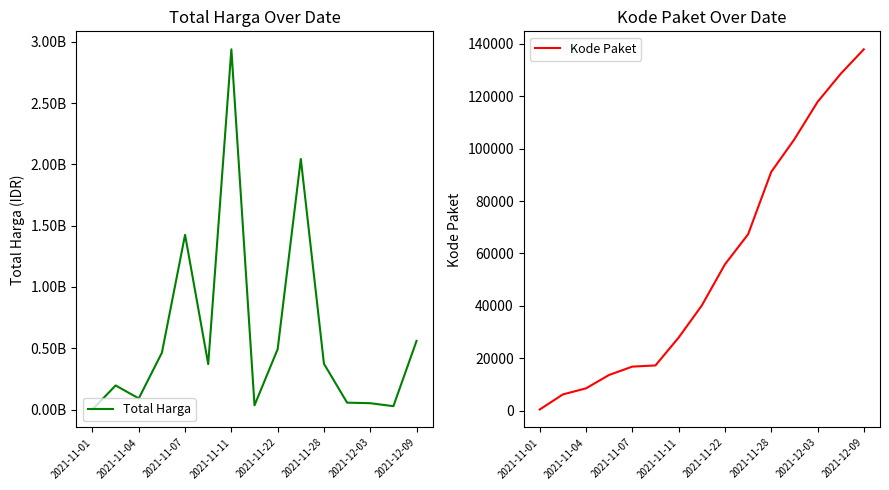

What is the label of the 1st point from the left?

2021-11-01